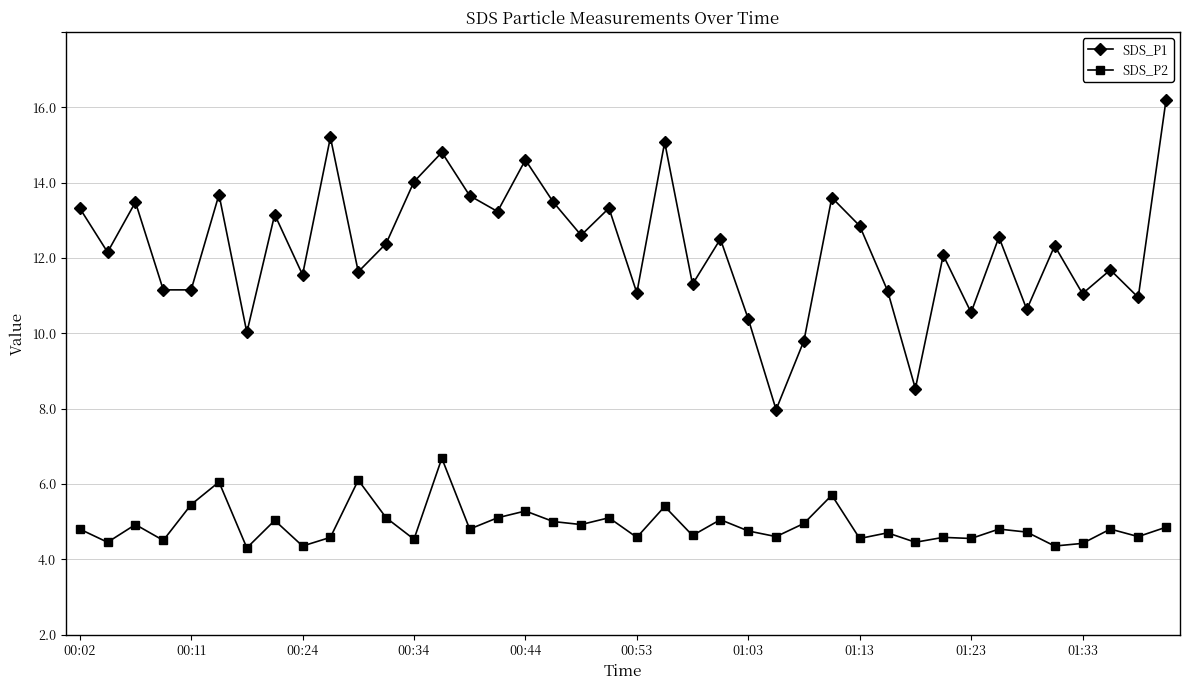

True or false: SDS_P1 and SDS_P2 intersect in this chart.

False